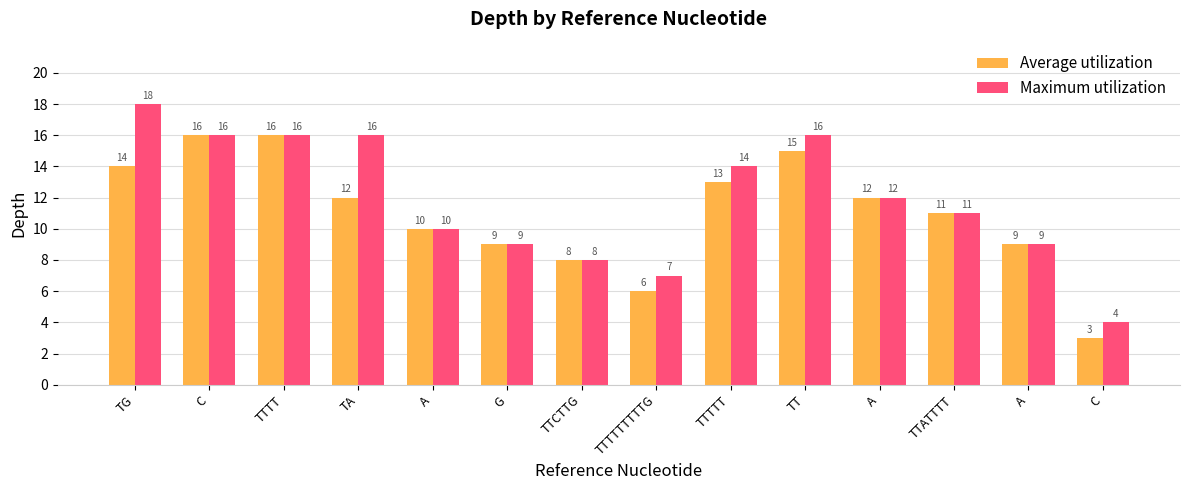

What is the spread (max minus min) of values at TTTTT?

1